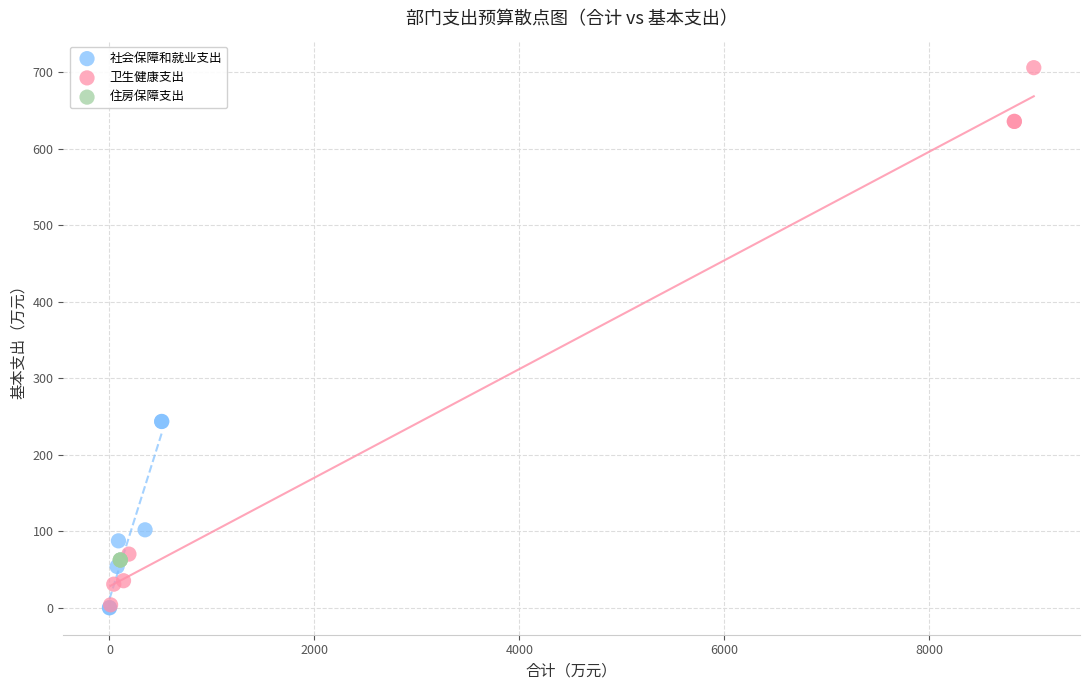

Which series contains the highest Y value?

卫生健康支出